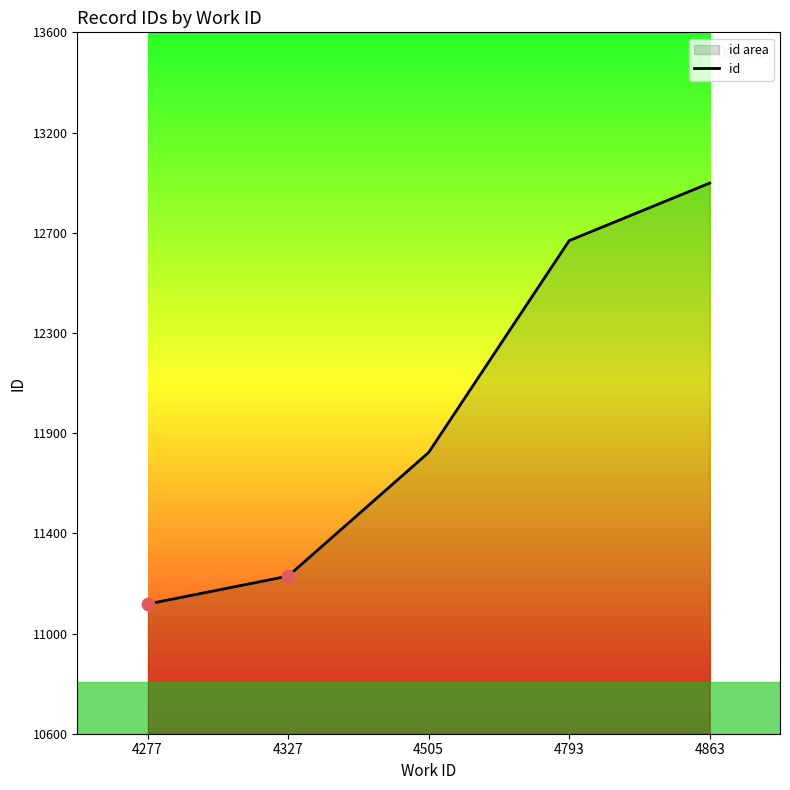

What is the change in value from 4277 to 4793?

+1567.0